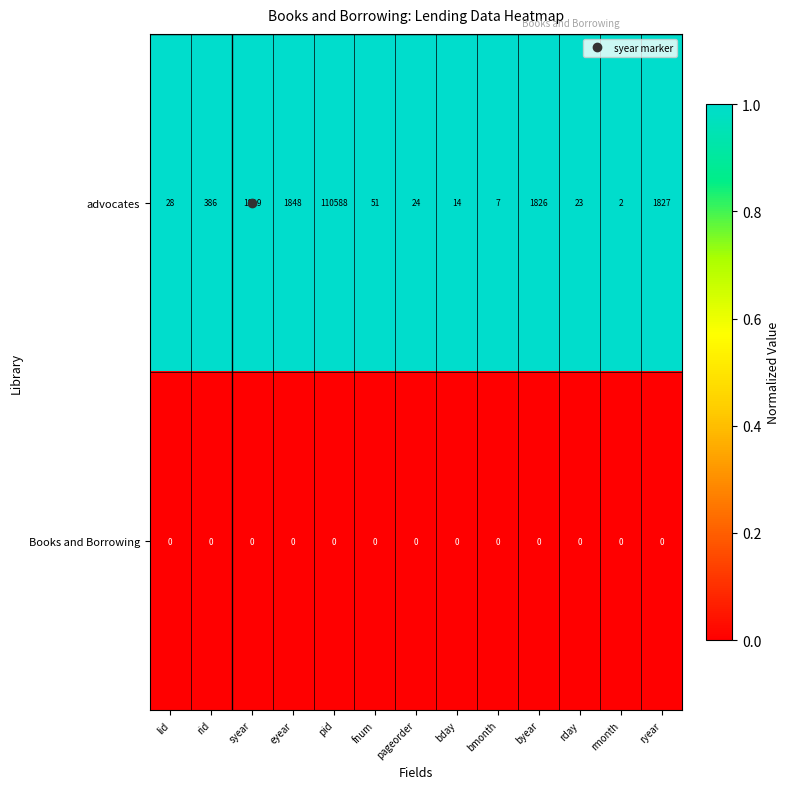

True or false: Books and Borrowing has a value of 0 at pageorder.

True